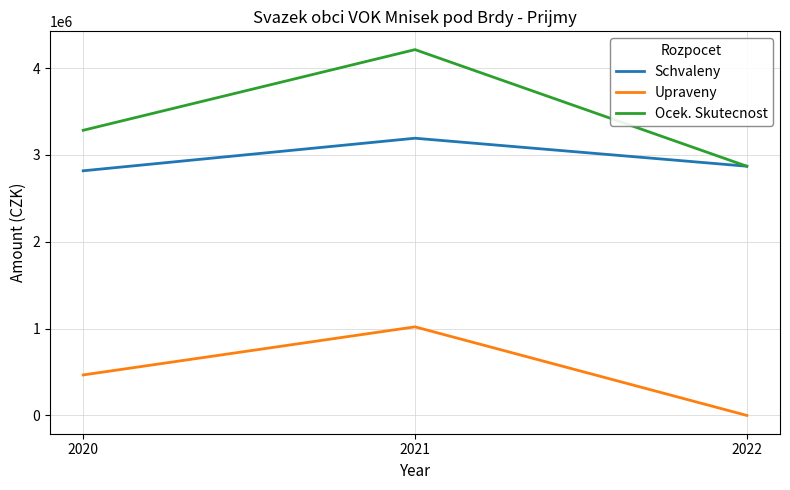

How many values in Upraveny are above zero?

2